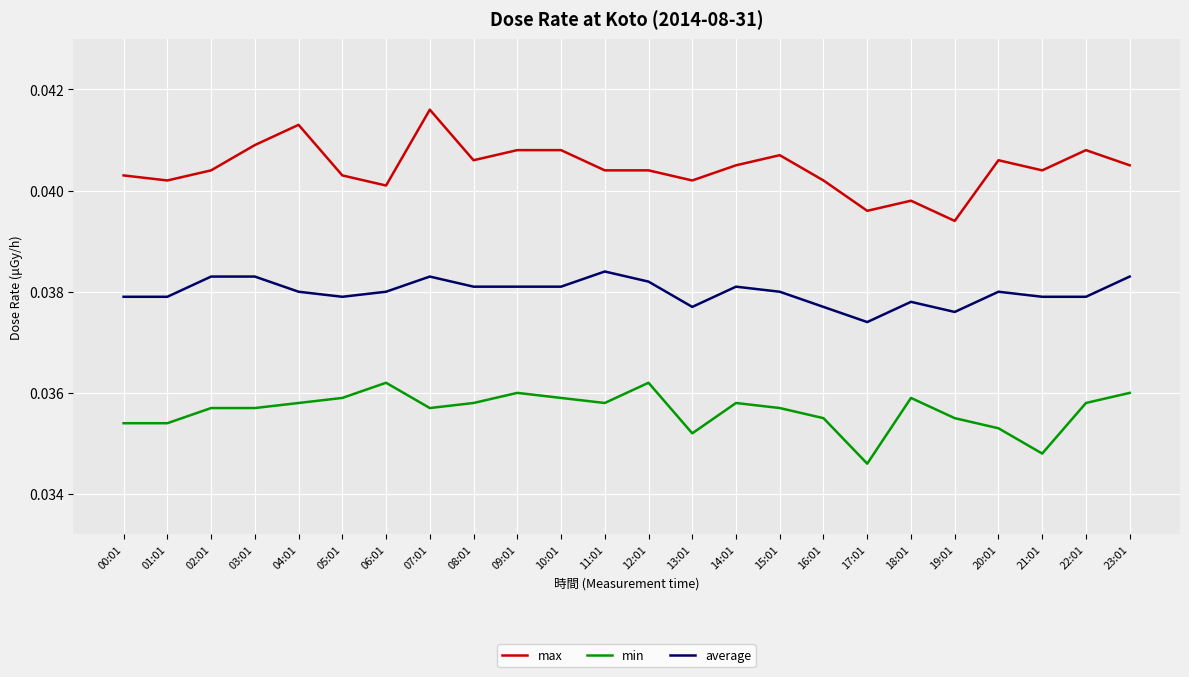

What position from the right is 09:01?

15